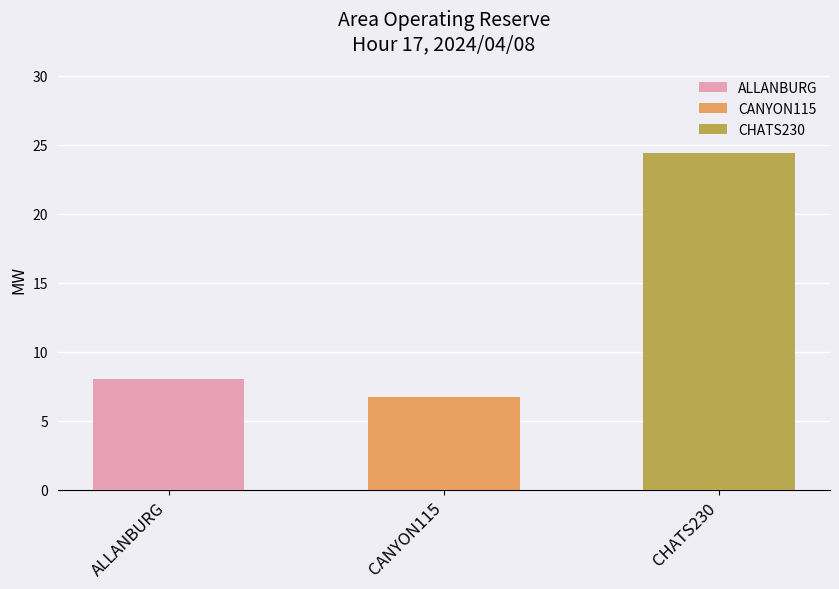

Is the value of Remaining Reserve(MW) at CHATS230 greater than the value of Total Called(MW) at CANYON115?

Yes